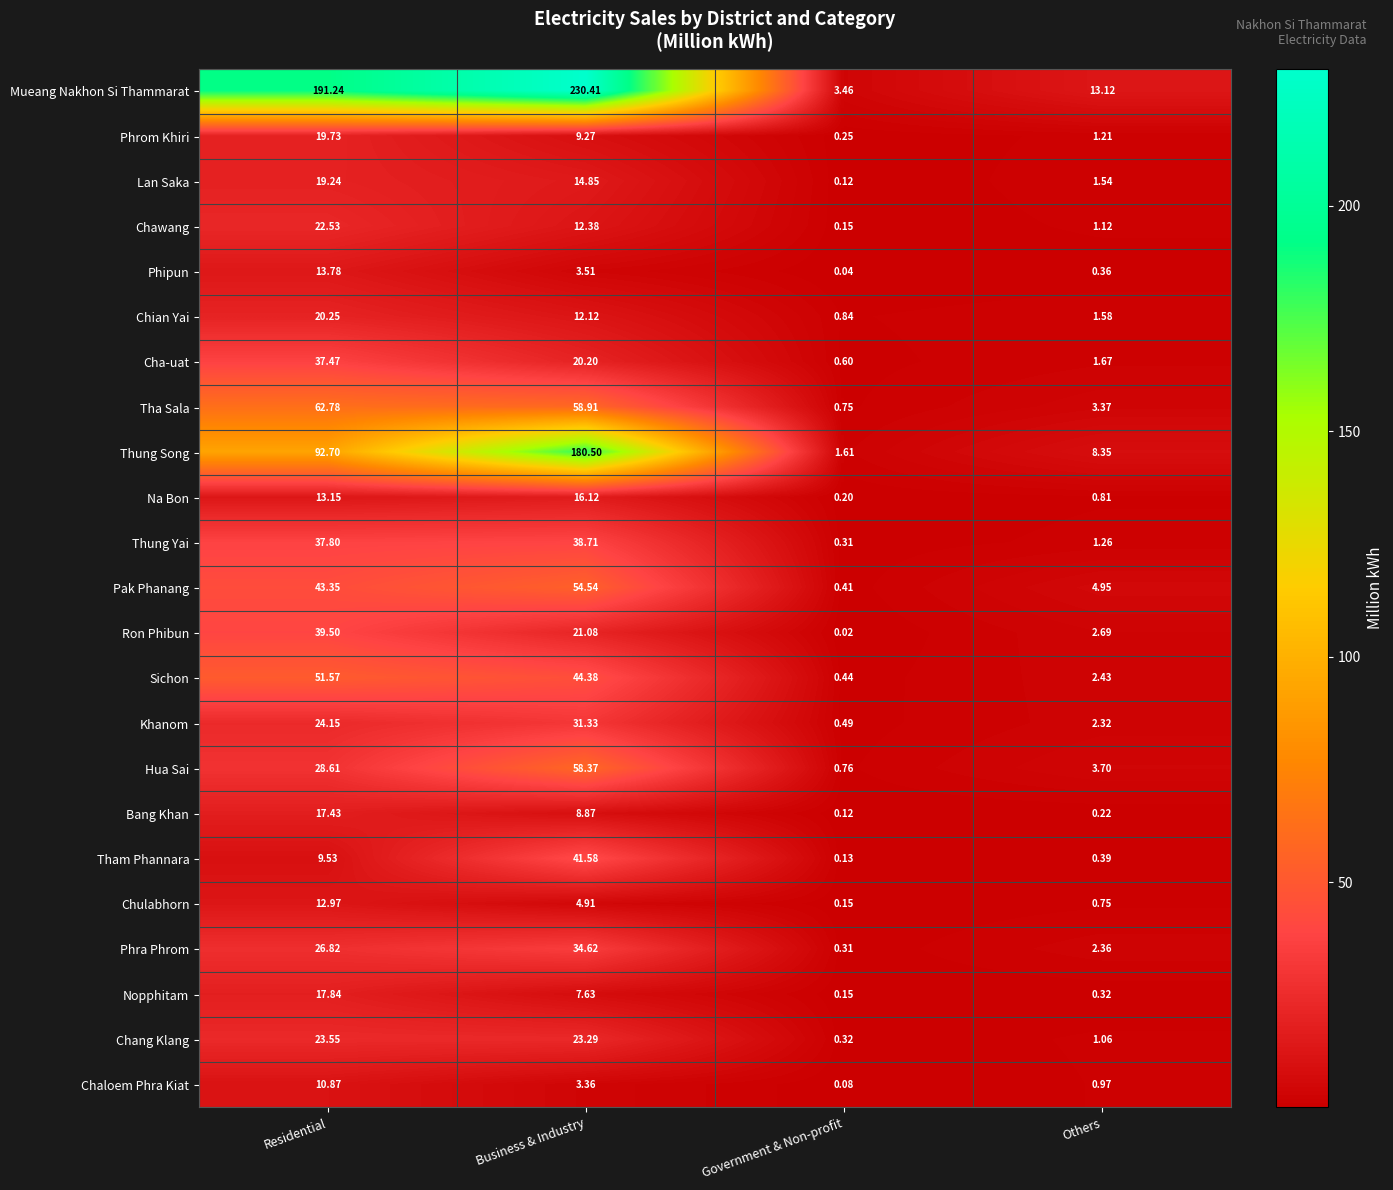

Which series has the largest range (max minus min)?

Mueang Nakhon Si Thammarat